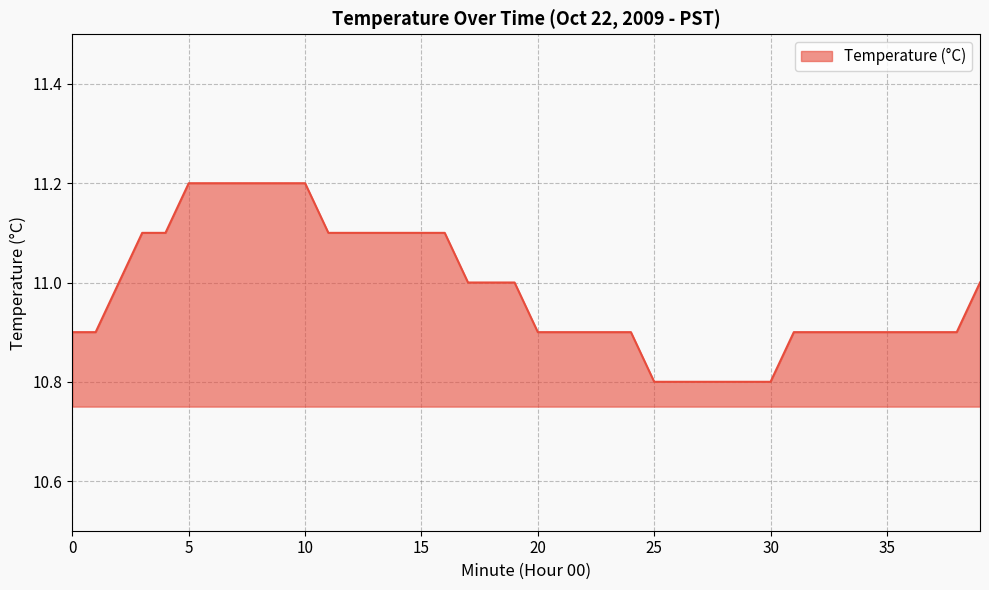

What is the difference between the maximum and minimum values?

0.4